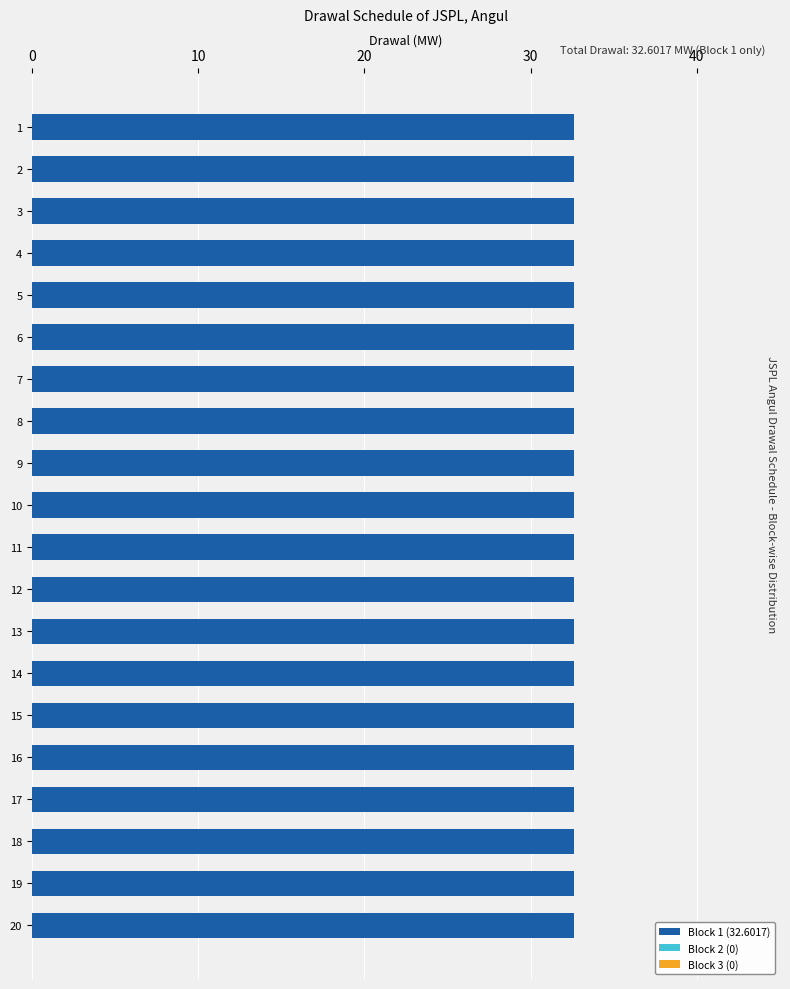

The value of Block 1 (32.6017) at 17 is 45.6. True or false?

False